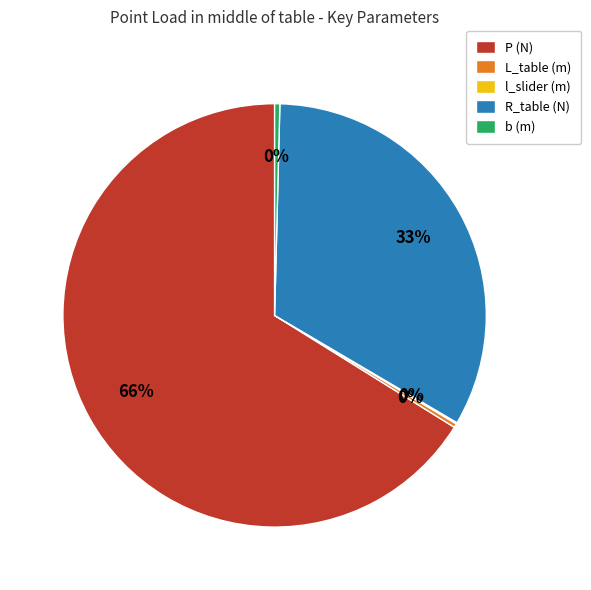

Does P (N) represent more than half of the total?

Yes